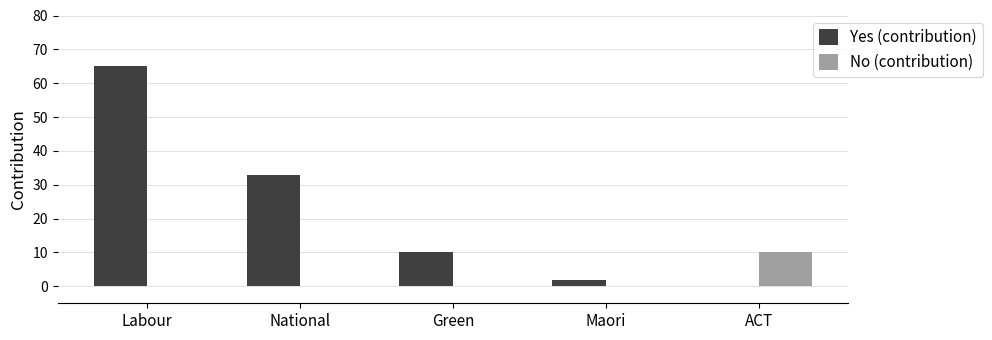

What is the highest value of the Yes (contribution) series?

65